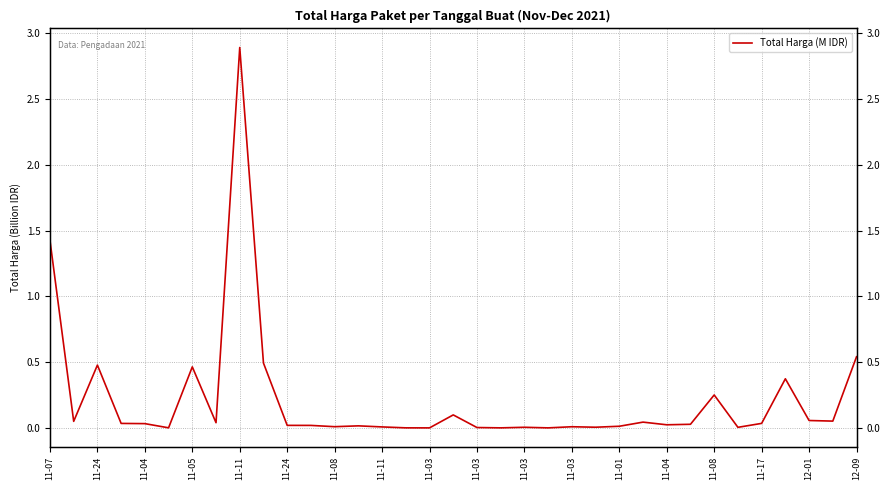

Is it true that the value at 11-17 is 0.1?

False